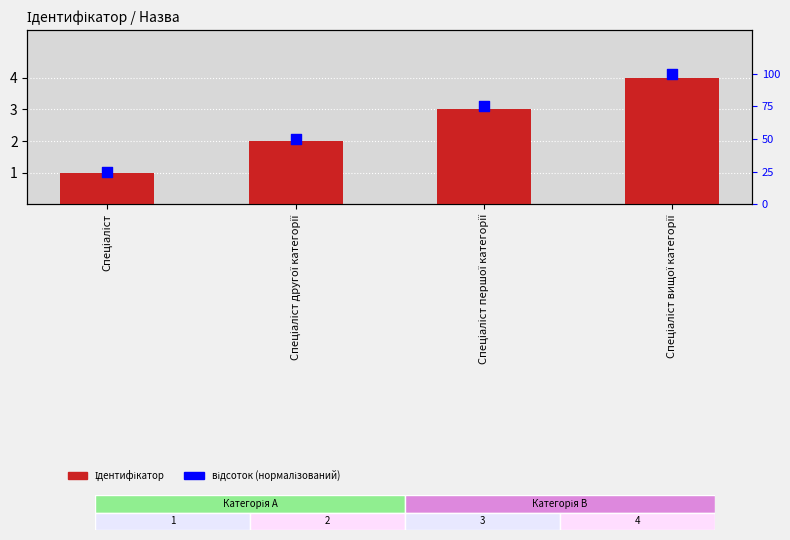

What are all the series names shown in the legend?

Ідентифікатор, відсоток (нормалізований)